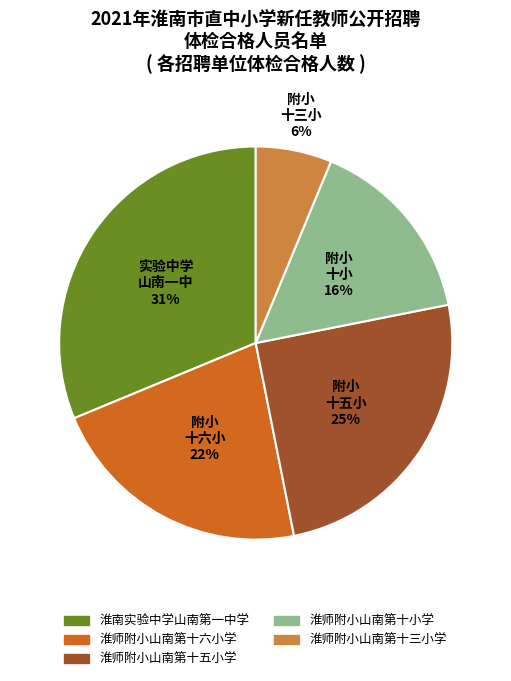

Which has a higher value, 淮师附小山南第十三小学 or 淮南实验中学山南第一中学?

淮南实验中学山南第一中学